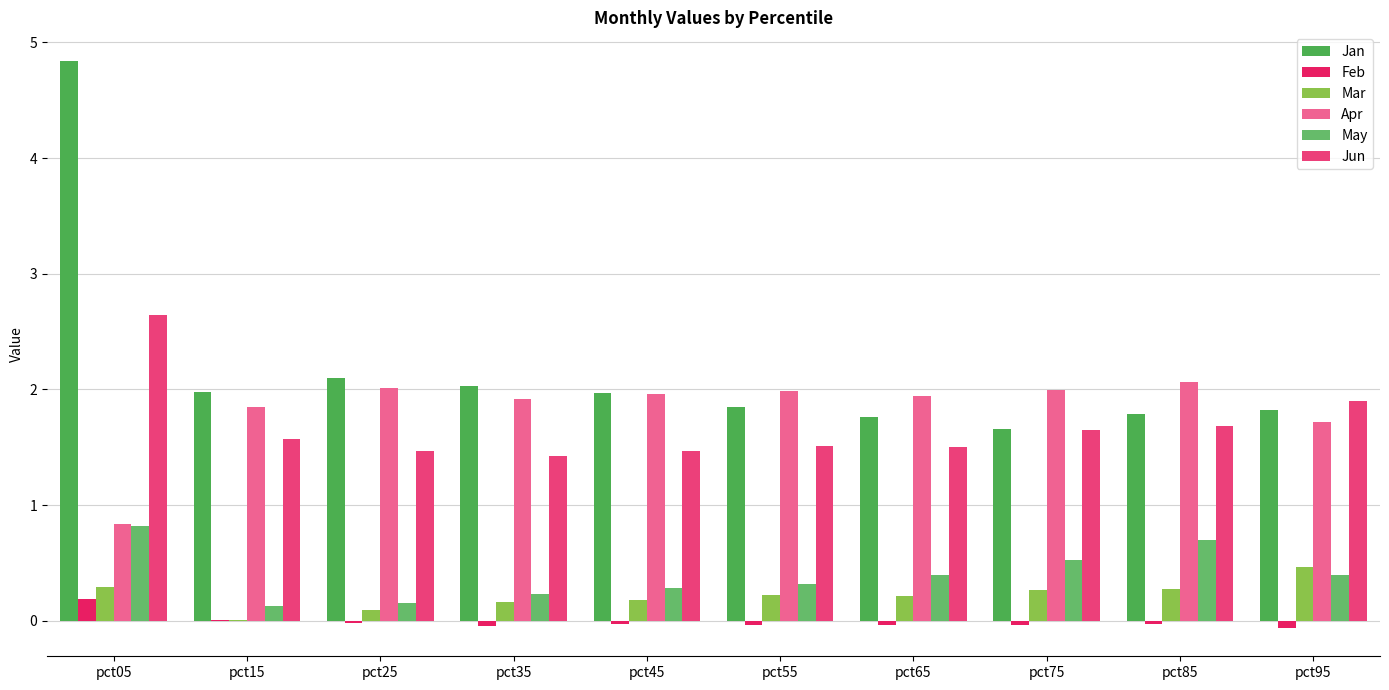

What is the sum of the Jan values at pct35 and pct15?

4.0